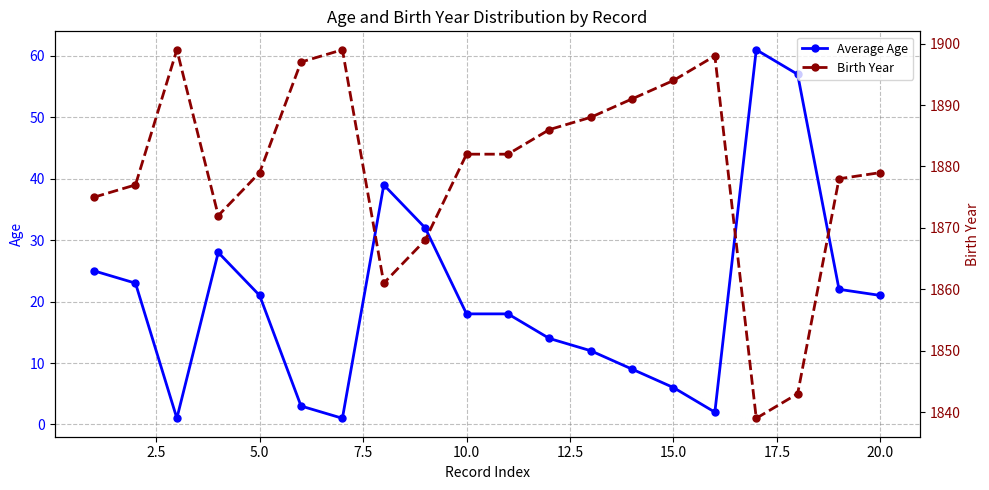

Is it true that Average Age equals 28 at 20.0?

False